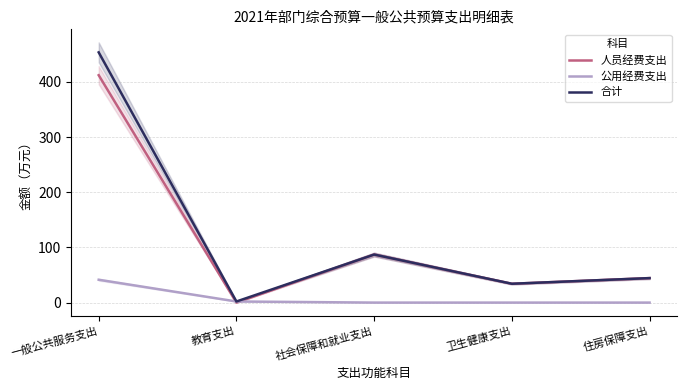

True or false: 公用经费支出 and 合计 intersect in this chart.

False